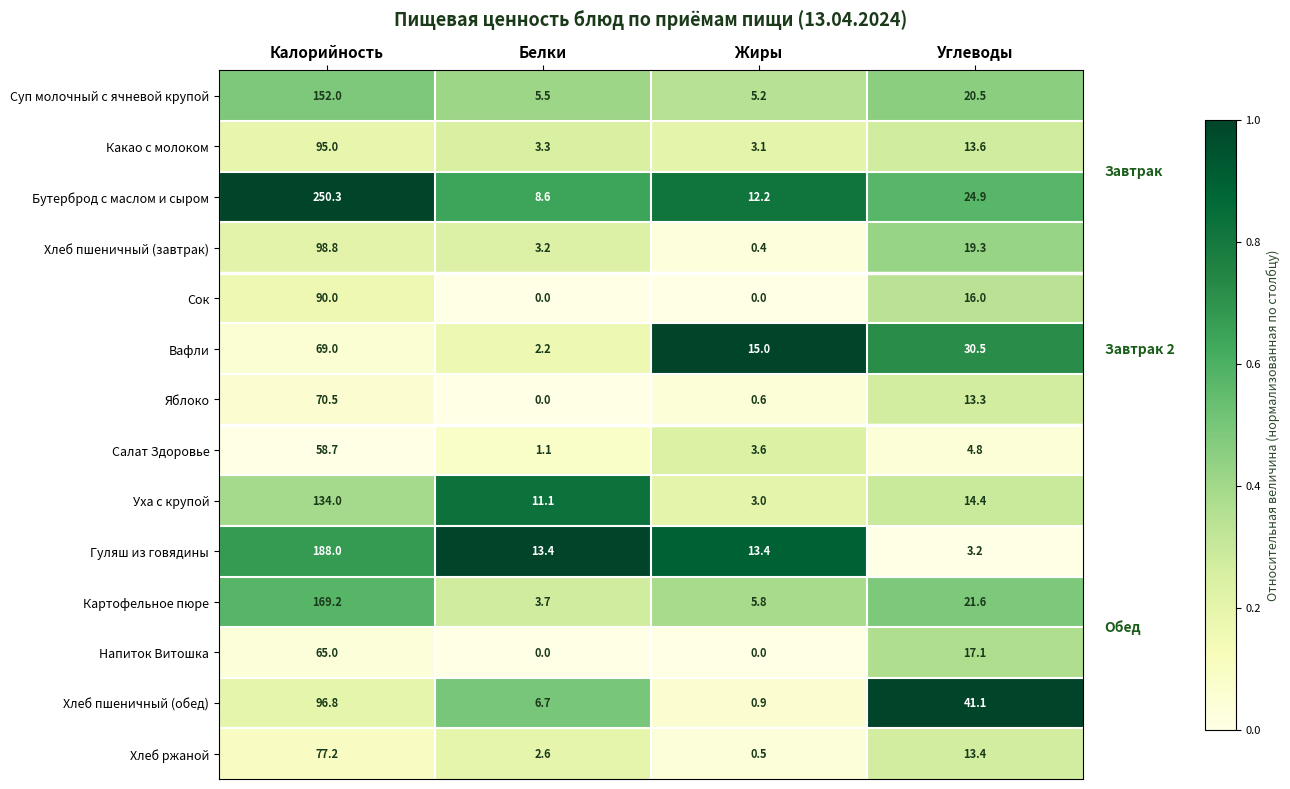

At which category does the chart reach its peak across all series?

Калорийность